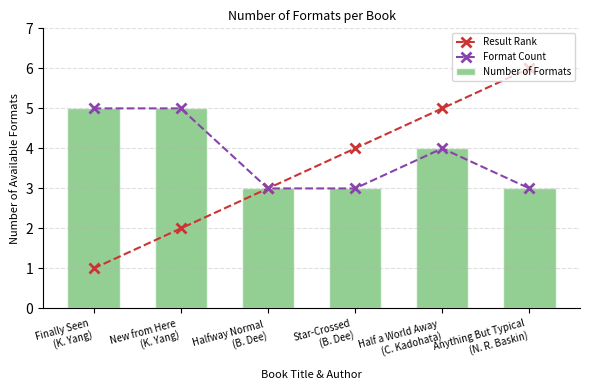

What is the value of the Number of Formats bar at the 6th from the left?

3